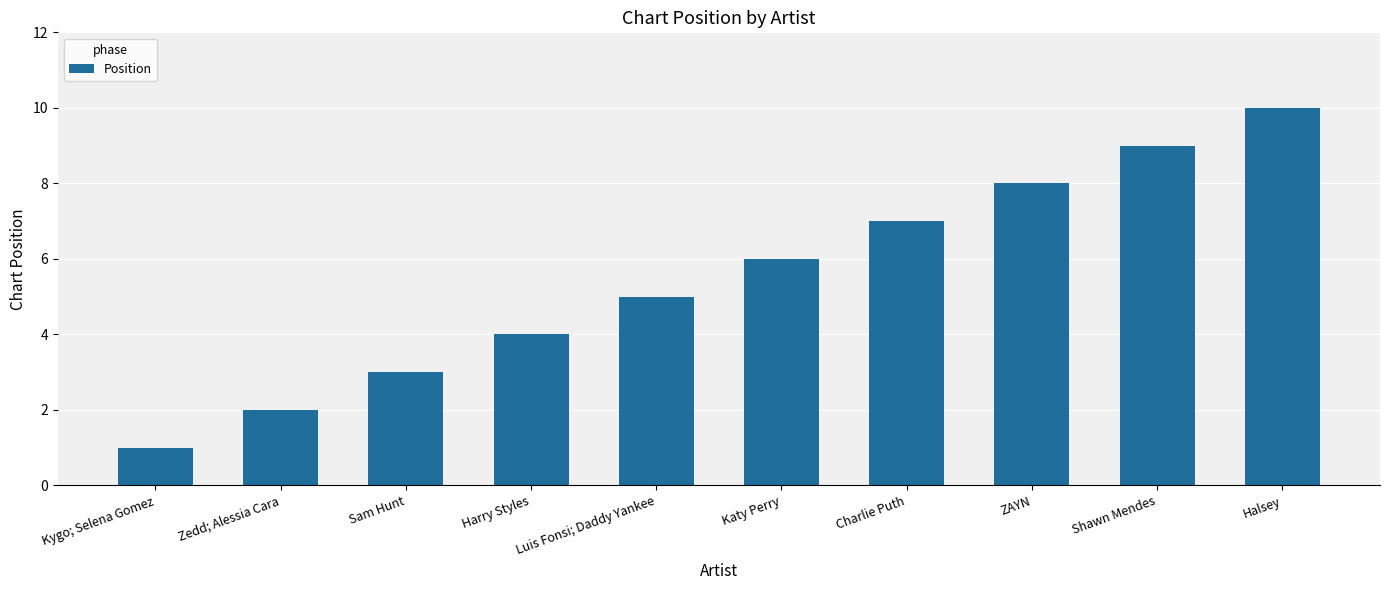

Reading left to right, what are all the values shown in this chart?

Kygo; Selena Gomez=1	Zedd; Alessia Cara=2	Sam Hunt=3	Harry Styles=4	Luis Fonsi; Daddy Yankee=5	Katy Perry=6	Charlie Puth=7	ZAYN=8	Shawn Mendes=9	Halsey=10